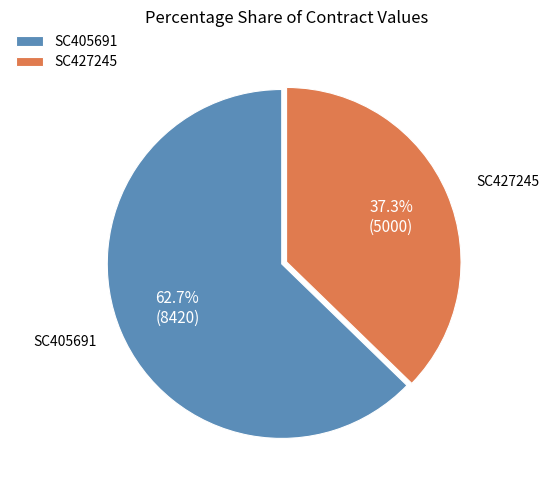

True or false: SC405691 accounts for 70% of the total.

False